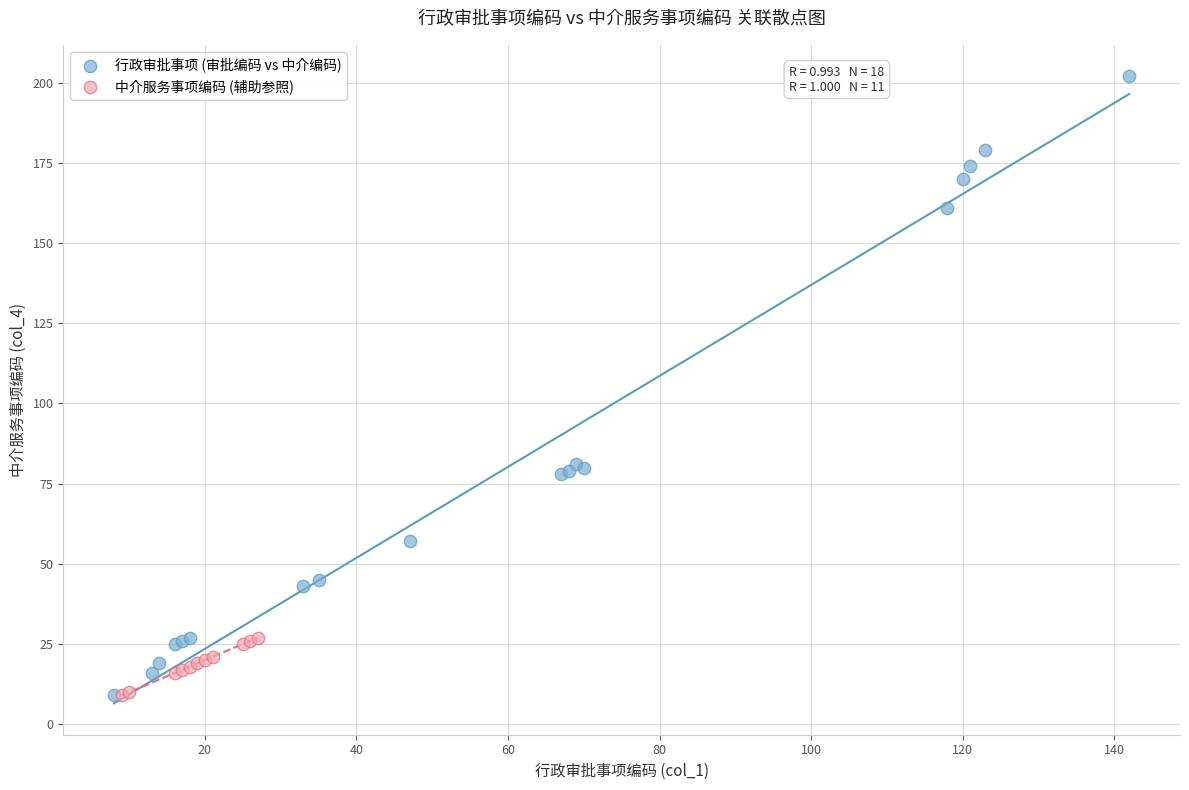

Which series has the widest spread of Y values?

行政审批事项 (审批编码 vs 中介编码)